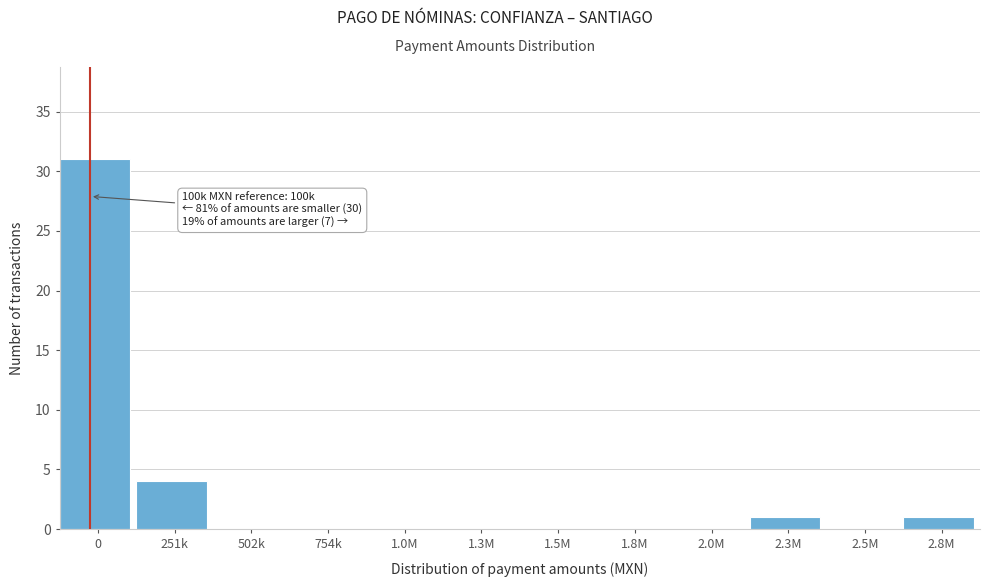

Reading left to right, extract all data points from this chart.

0=31	251k=4	502k=0	754k=0	1.0M=0	1.3M=0	1.5M=0	1.8M=0	2.0M=0	2.3M=1	2.5M=0	2.8M=1